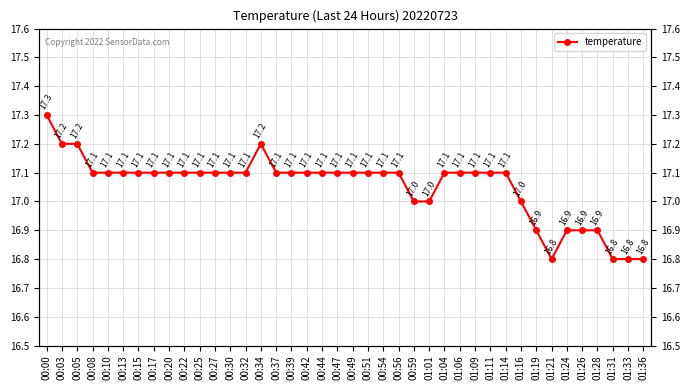

Rank the categories by value from lowest to highest.

01:21, 01:31, 01:33, 01:36, 01:19, 01:24, 01:26, 01:28, 00:59, 01:01, 01:16, 00:08, 00:10, 00:13, 00:15, 00:17, 00:20, 00:22, 00:25, 00:27, 00:30, 00:32, 00:37, 00:39, 00:42, 00:44, 00:47, 00:49, 00:51, 00:54, 00:56, 01:04, 01:06, 01:09, 01:11, 01:14, 00:03, 00:05, 00:34, 00:00